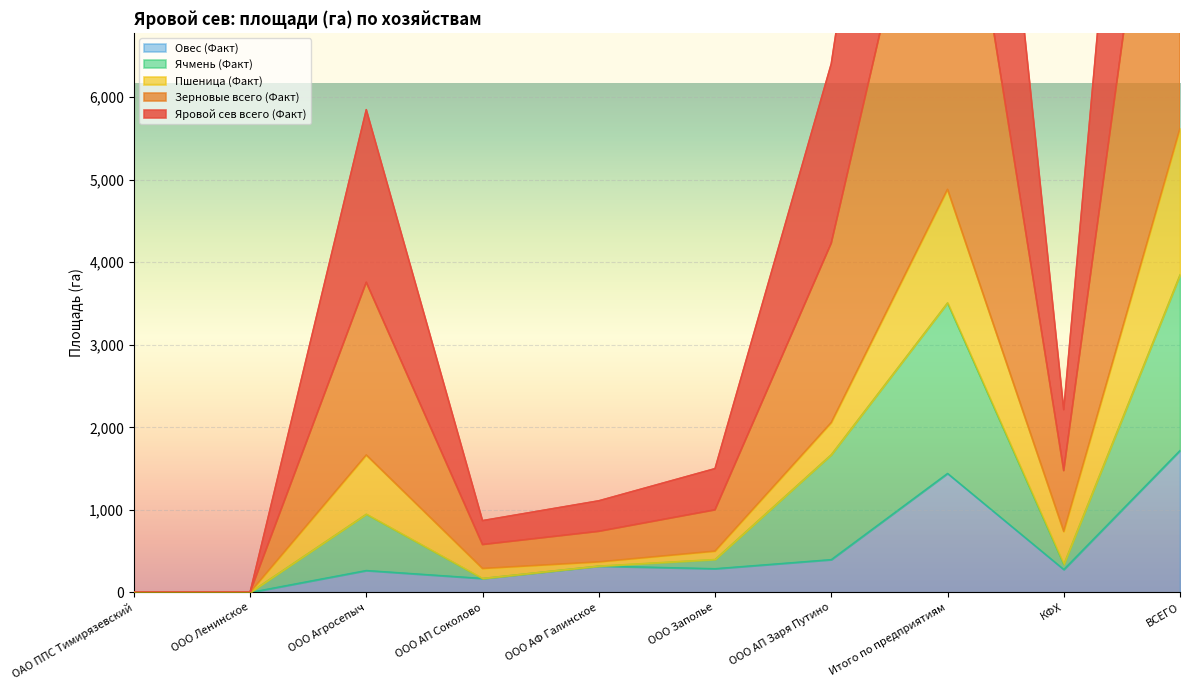

Where is Ячмень (Факт) nearest to the value 1925?

ООО АП Заря Путино